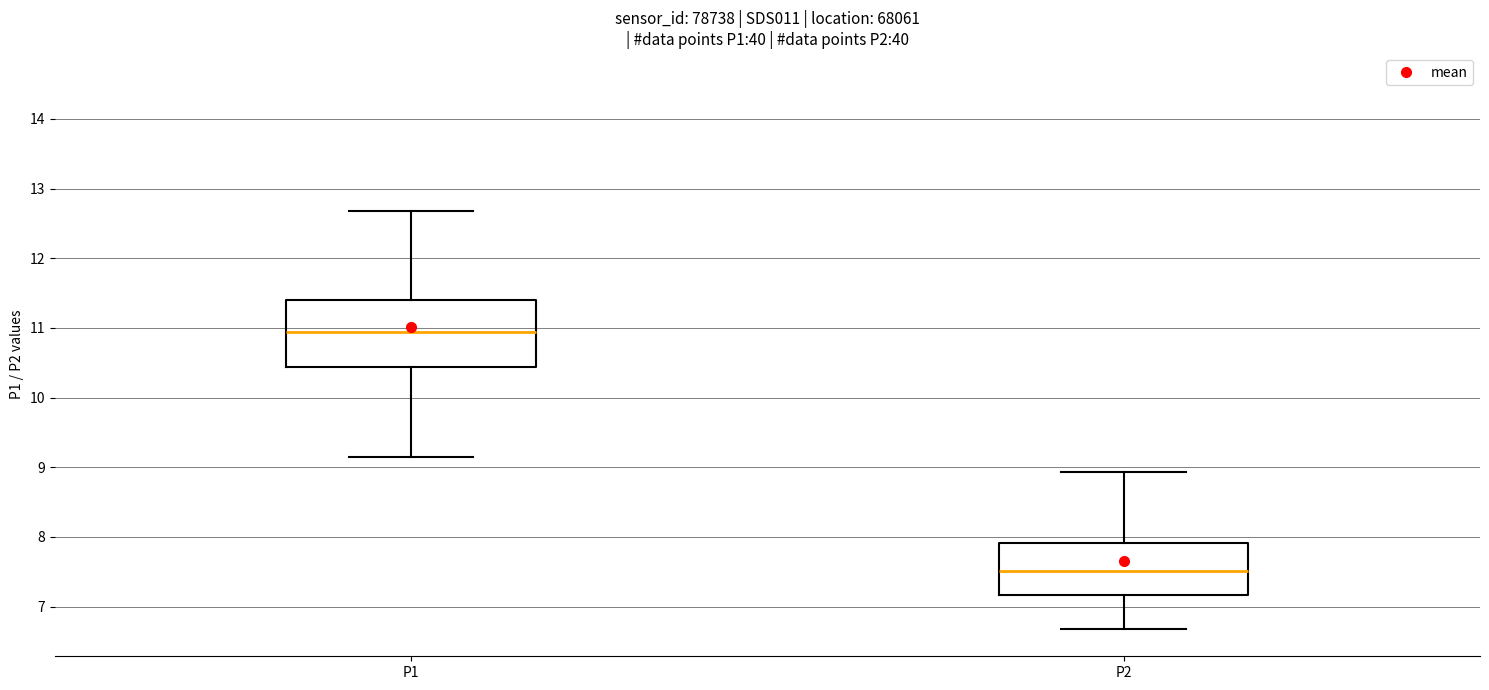

Reading left to right, transcribe this box plot: for each box, give where its median line is, the range the box spans, and where its two whiskers end, as read against the y-axis. The values are not printed on the chart, so give them approximately, as read against the axis.

P1: median 10.9, box 10.4 to 11.4, whiskers 9.2 to 12.7
P2: median 7.5, box 7.2 to 7.9, whiskers 6.7 to 8.9